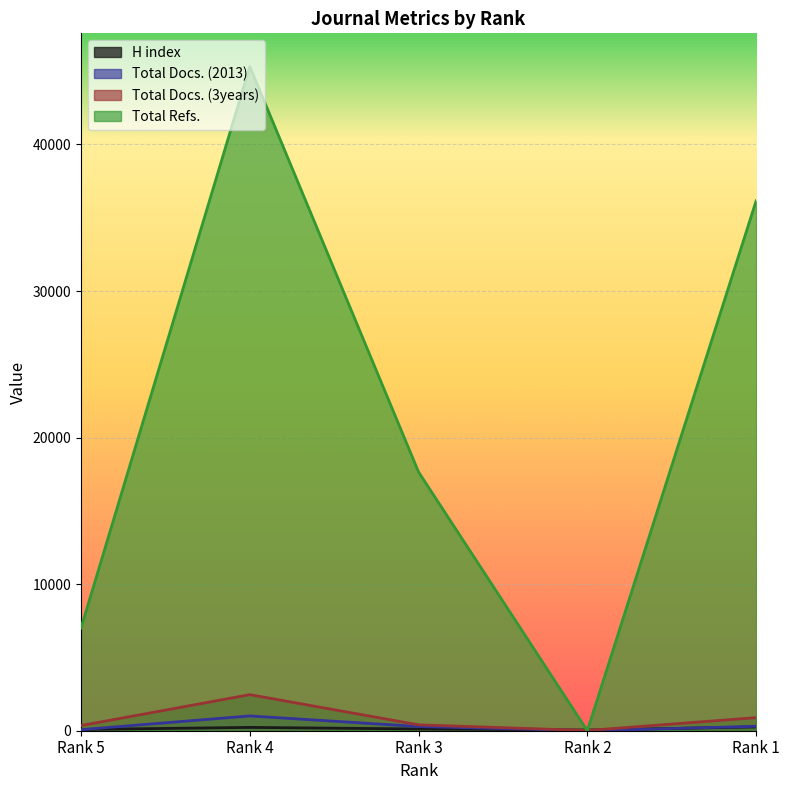

What is the difference between the second highest and minimum values in the H index series?

181